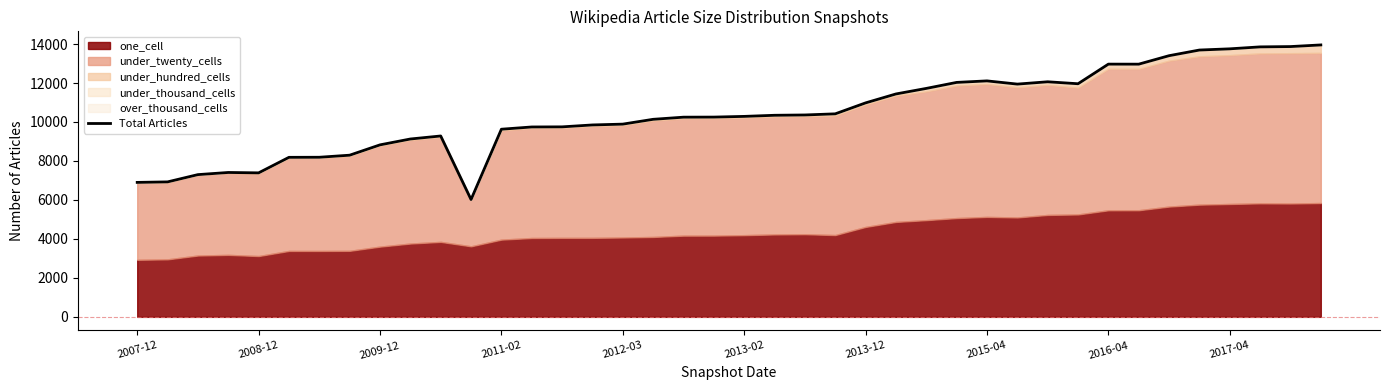

True or false: the data shows 10251 at 19.

True